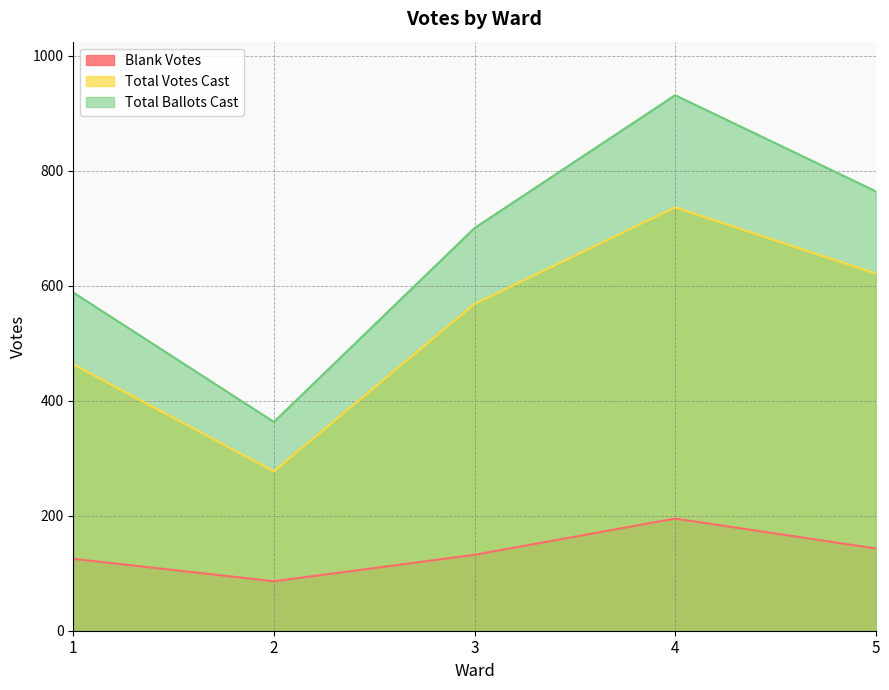

What is the sum of all Blank Votes values?

681